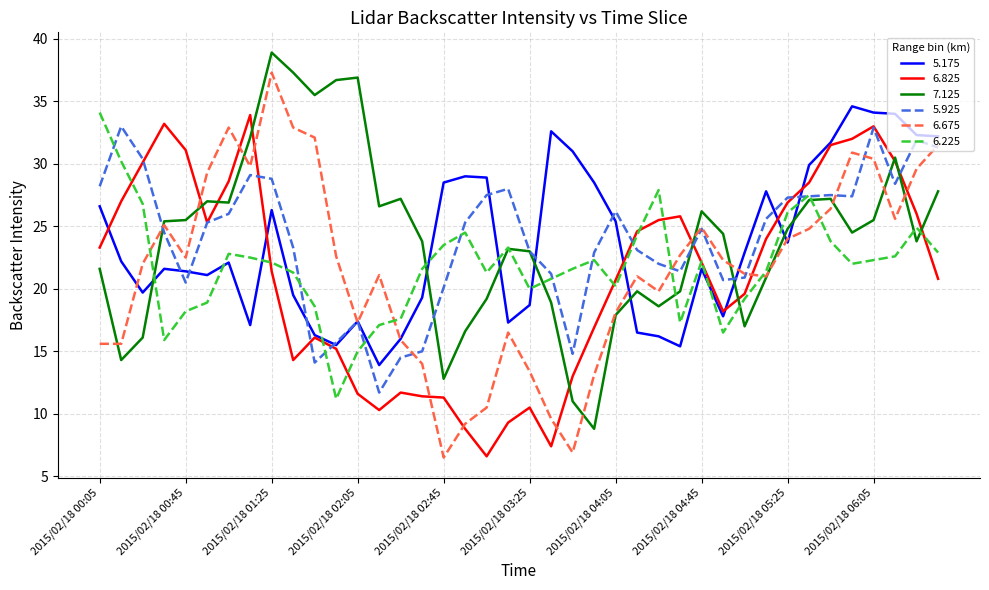

What is the greatest value displayed?

38.9